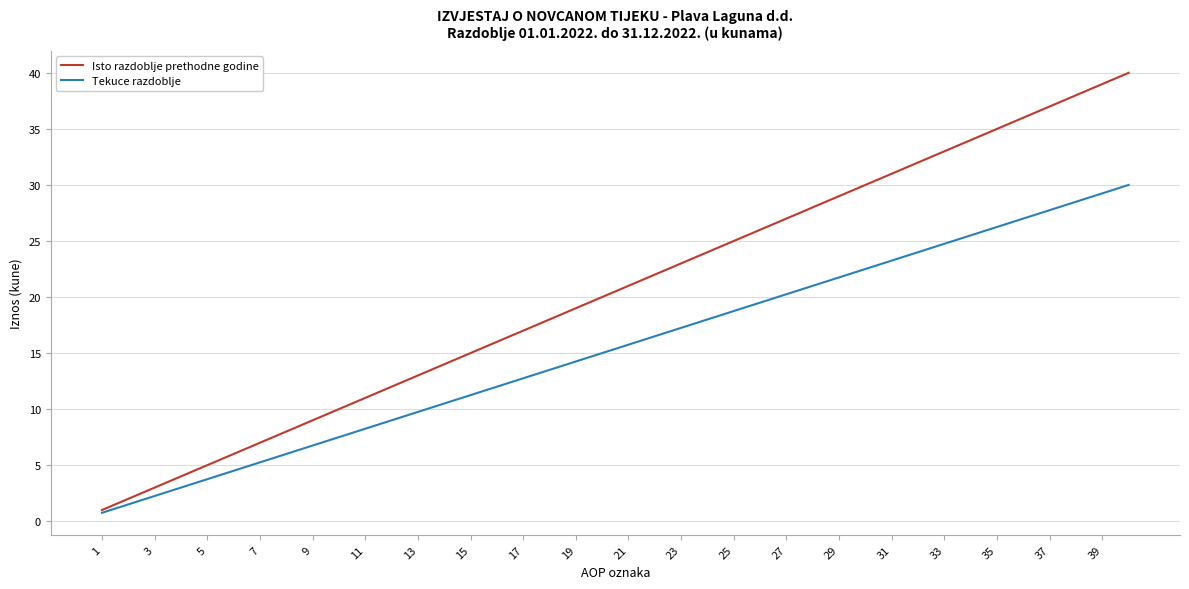

What is the sum of all Isto razdoblje prethodne godine values?

820.0